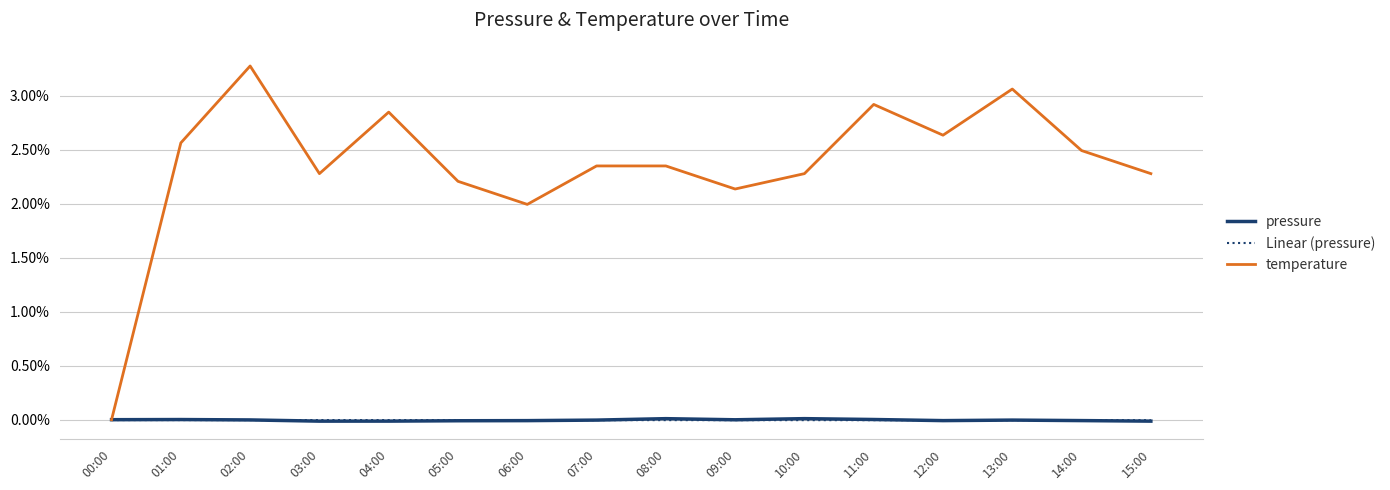

Is it true that pressure equals -0.0 at 12:00?

True